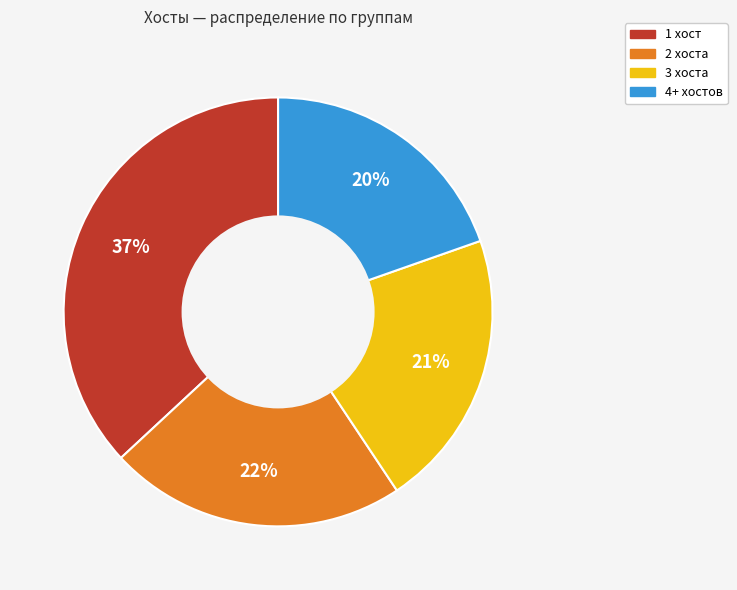

Is there any slice that represents more than half of the pie?

No